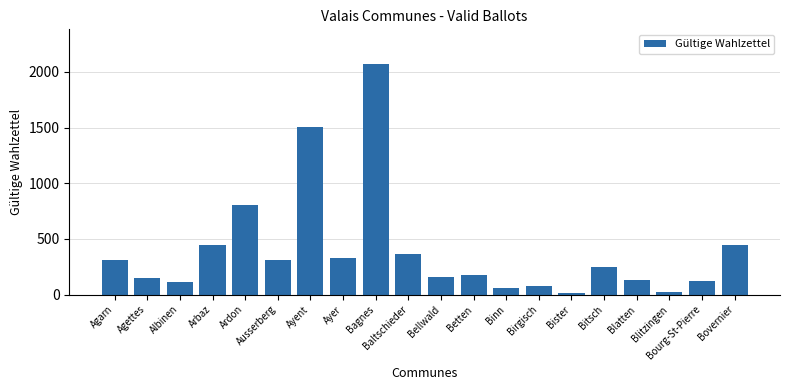

What is the greatest value displayed?

2072